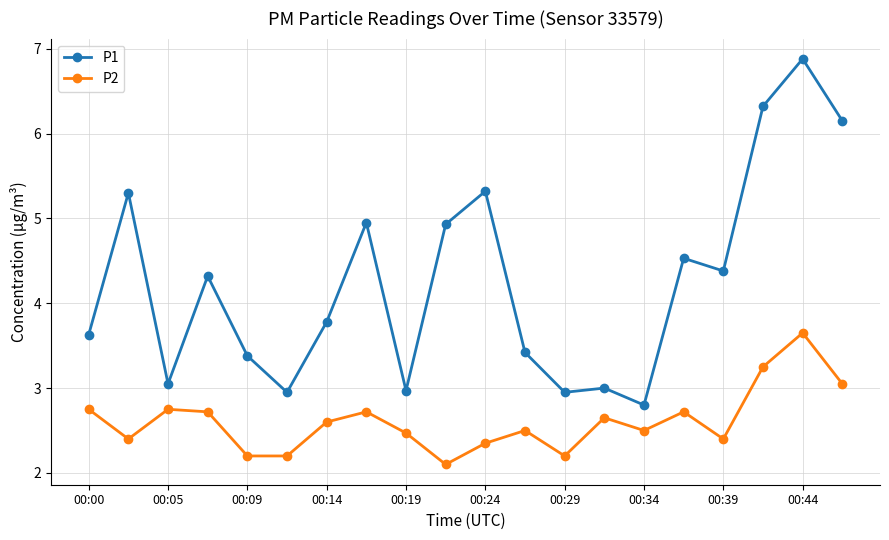

Does the chart display data point markers on the line(s)?

Yes